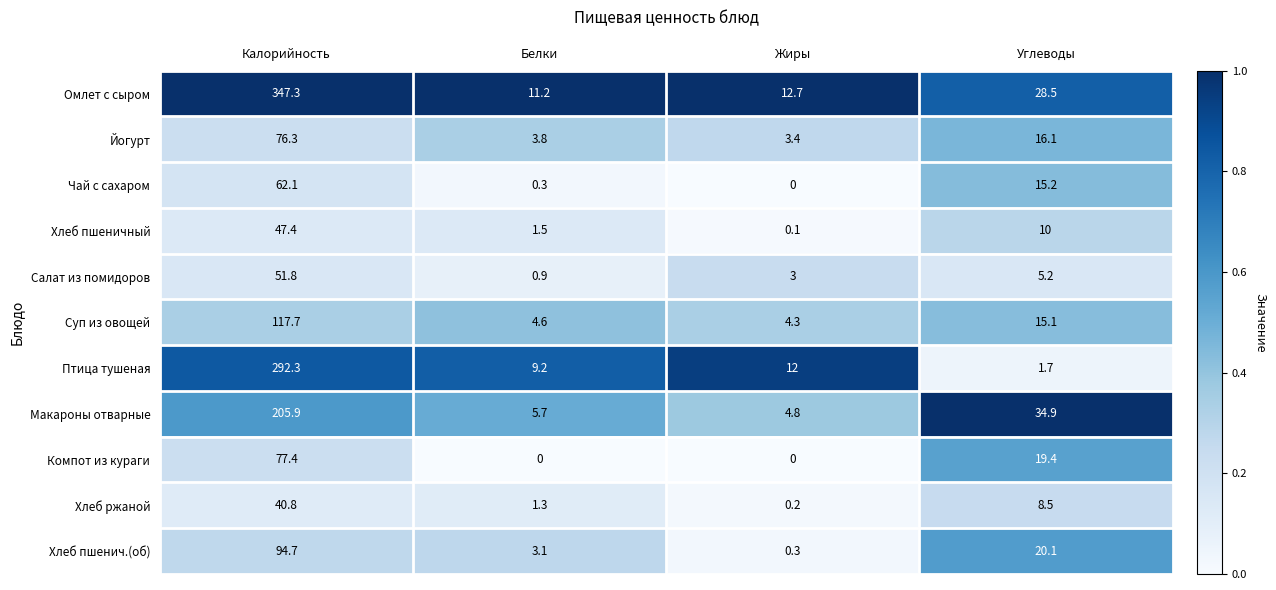

What is the total value across all series at Углеводы?

174.7